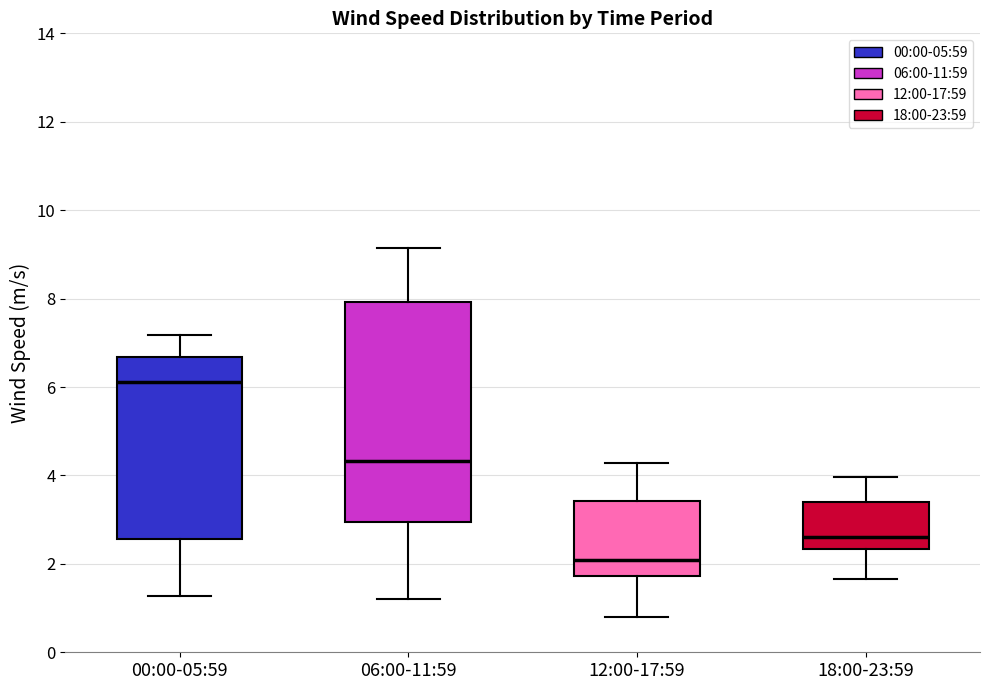

Where does the median line of the box for 12:00-17:59 sit on the y-axis? The values are not printed on the chart, so give them approximately, as read against the axis.

2.0